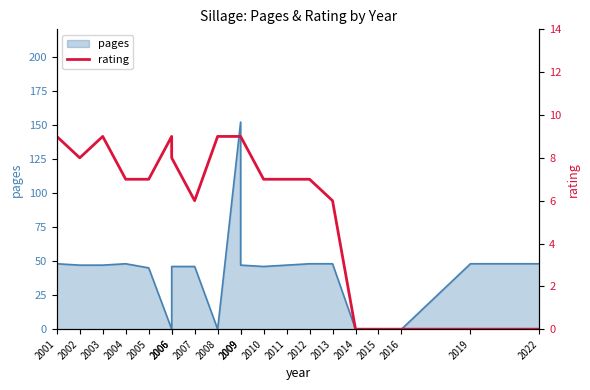

What is the difference between the values at 2002 and 2015?

8